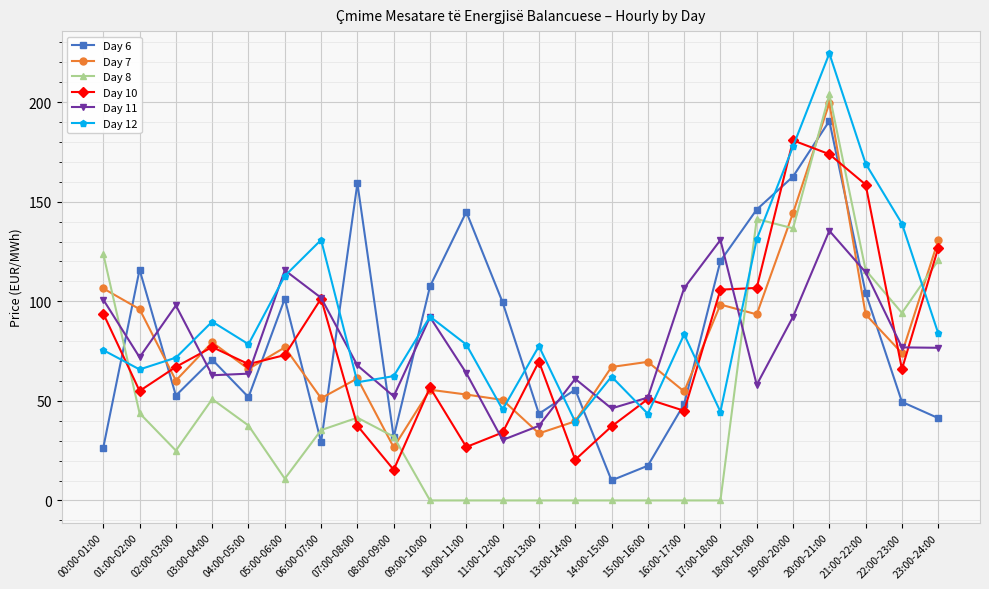

Which series ends up on top after the final intersection of Day 12 and Day 8?

Day 8